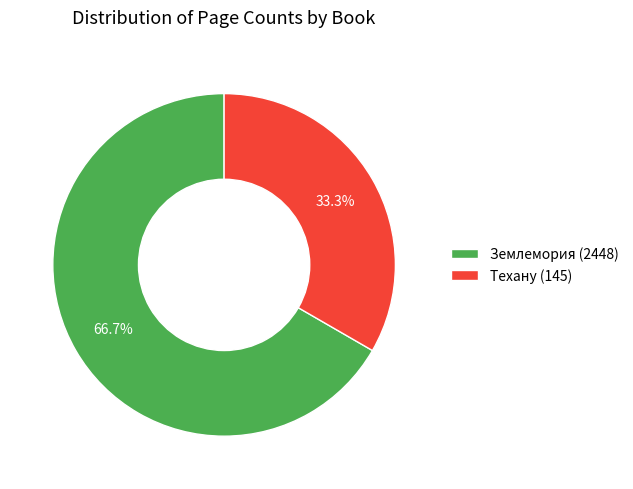

Approximately how many times larger is the value at Техану (145) compared to Землемория (2448)?

0.5